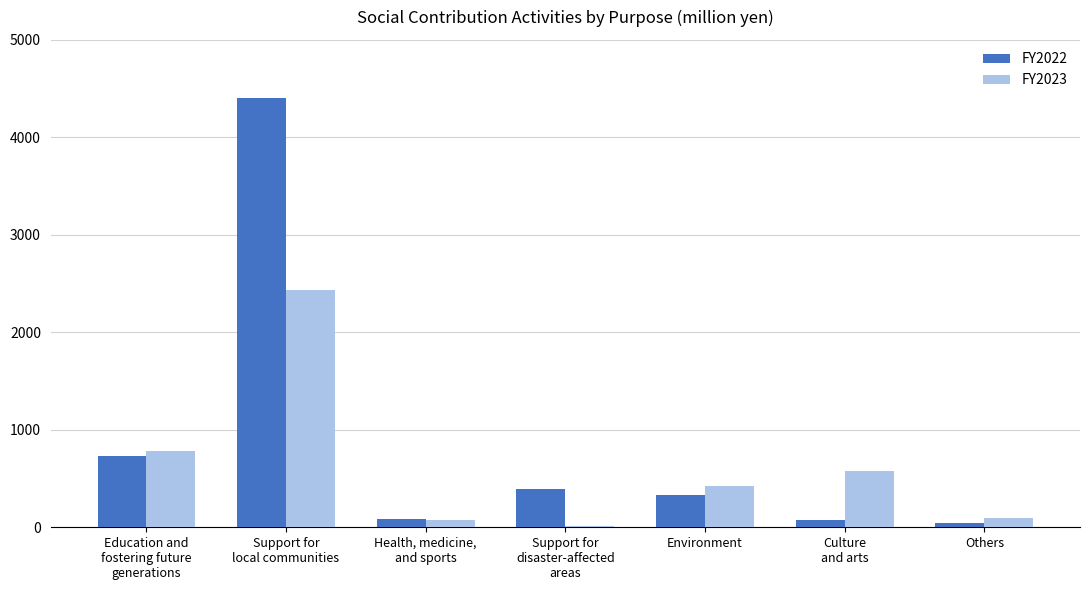

What is the maximum value shown in the chart?

4403